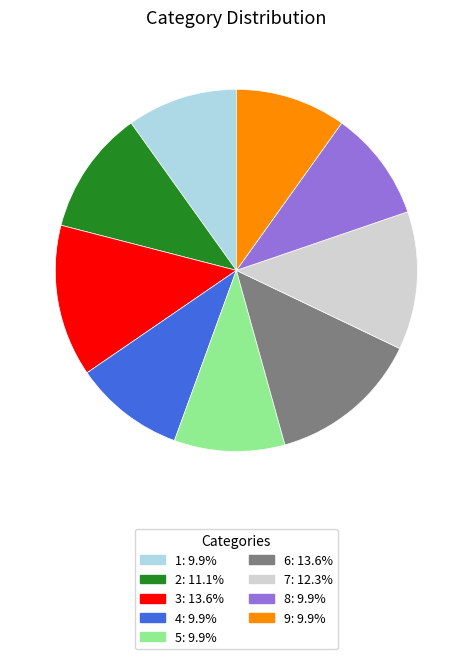

Does any single category account for the majority?

No